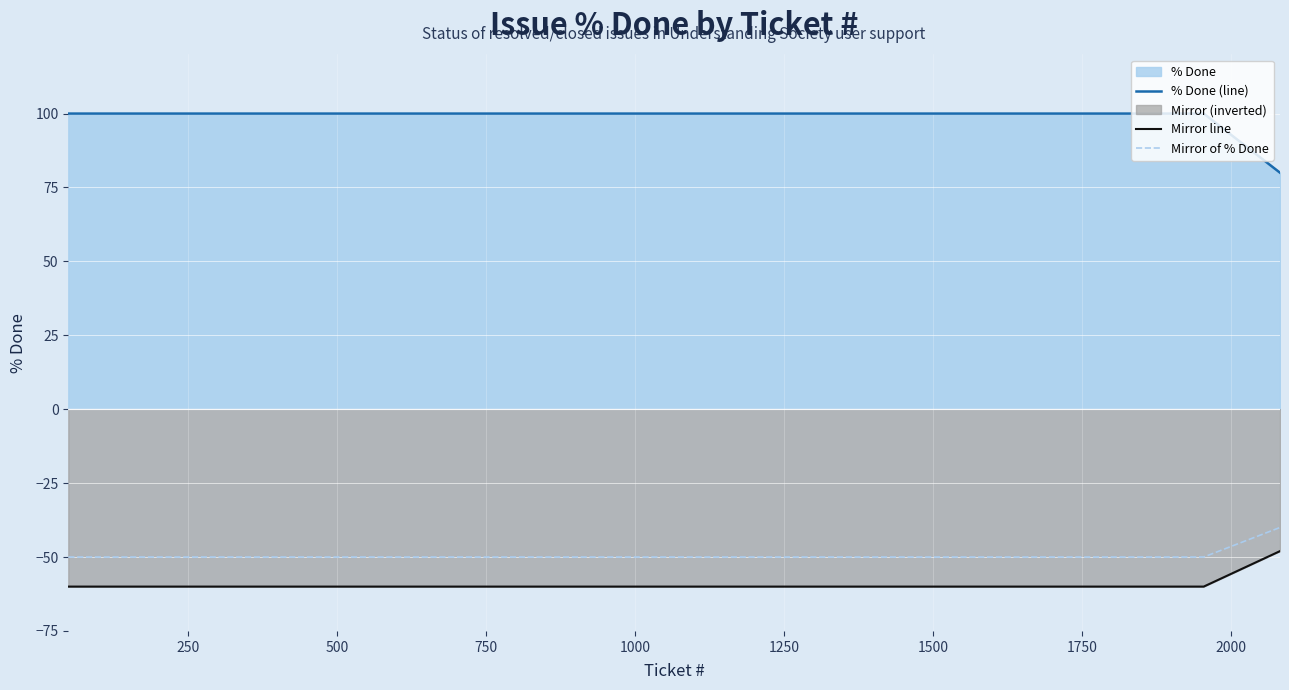

Which series has the largest total across all categories?

% Done (line)